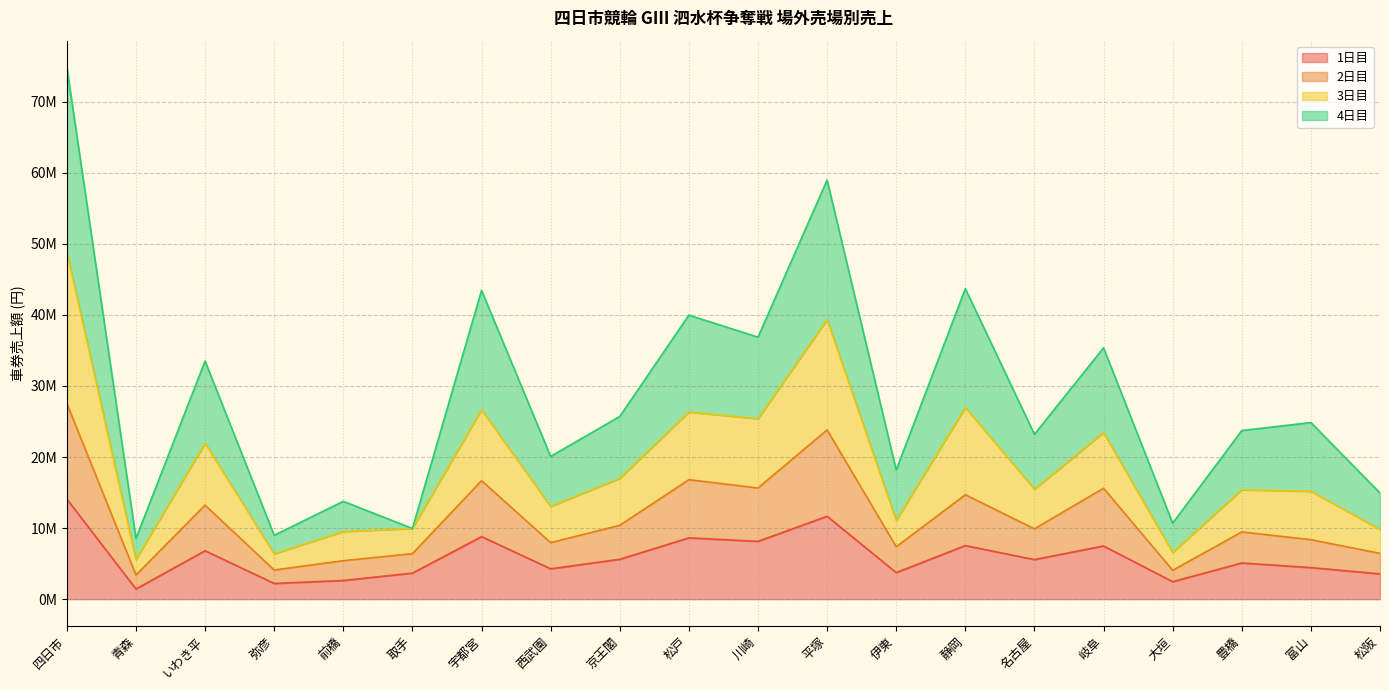

What is the value of the 1日目 point at the 6th from the left?

3660600